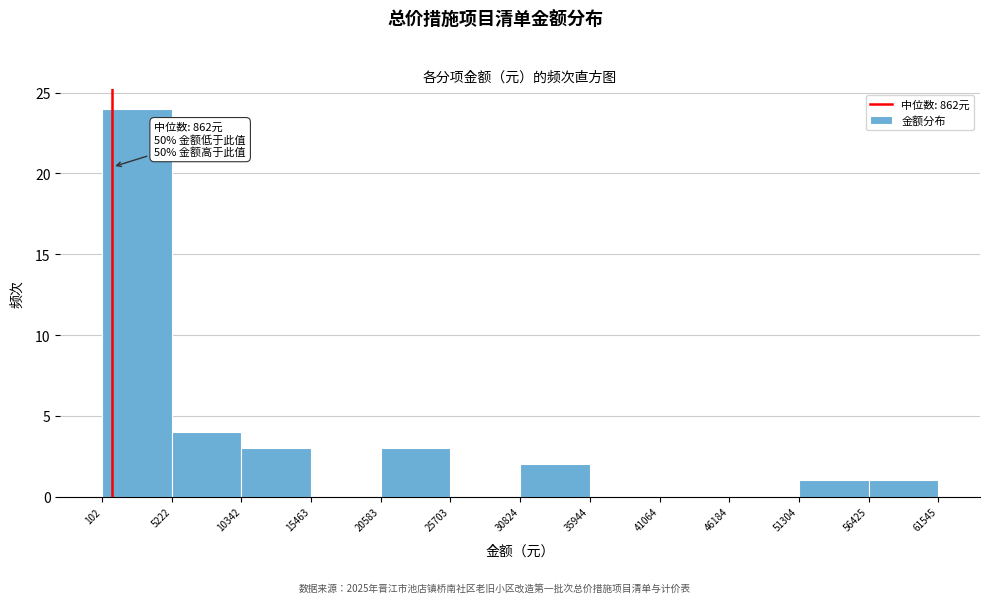

Over which range of the x-axis is the bar tallest?

102 to 5222